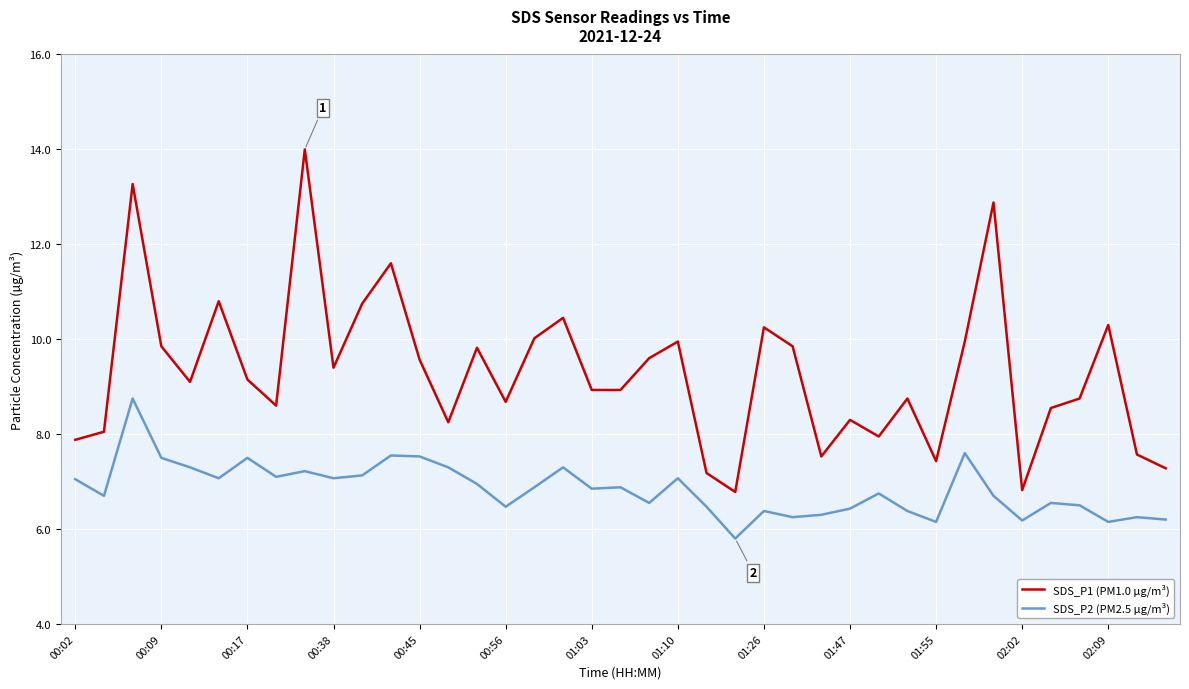

What is the greatest value displayed?

14.0